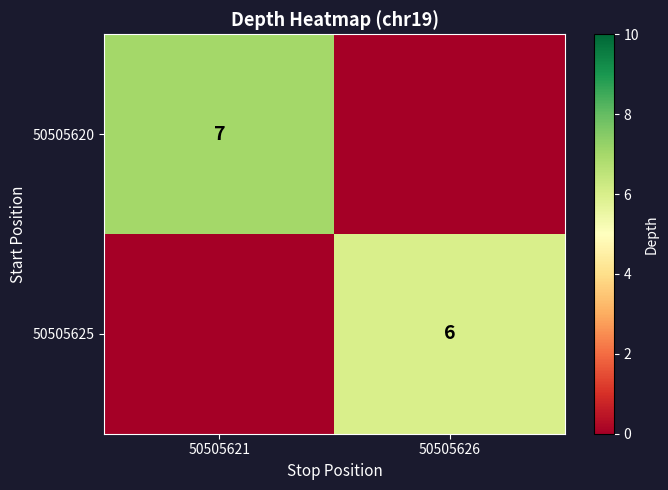

At how many categories does at least one series exceed 2?

2